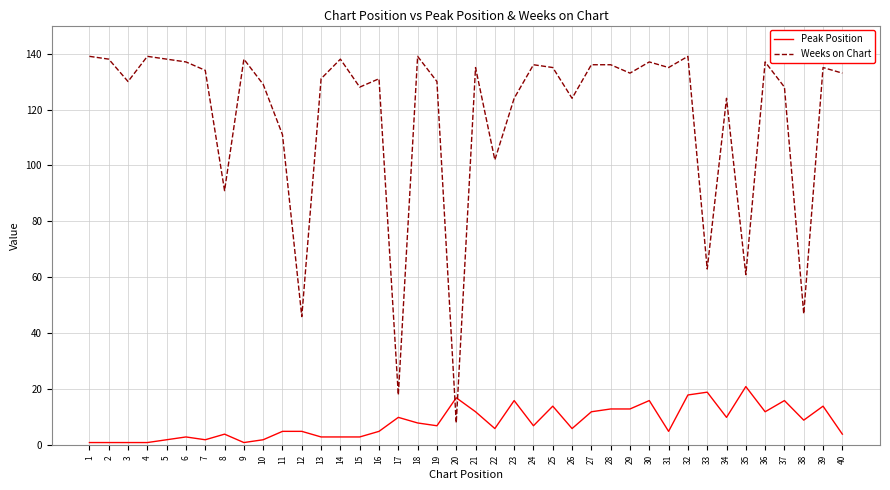

At which label is Weeks on Chart closest to 73?

33